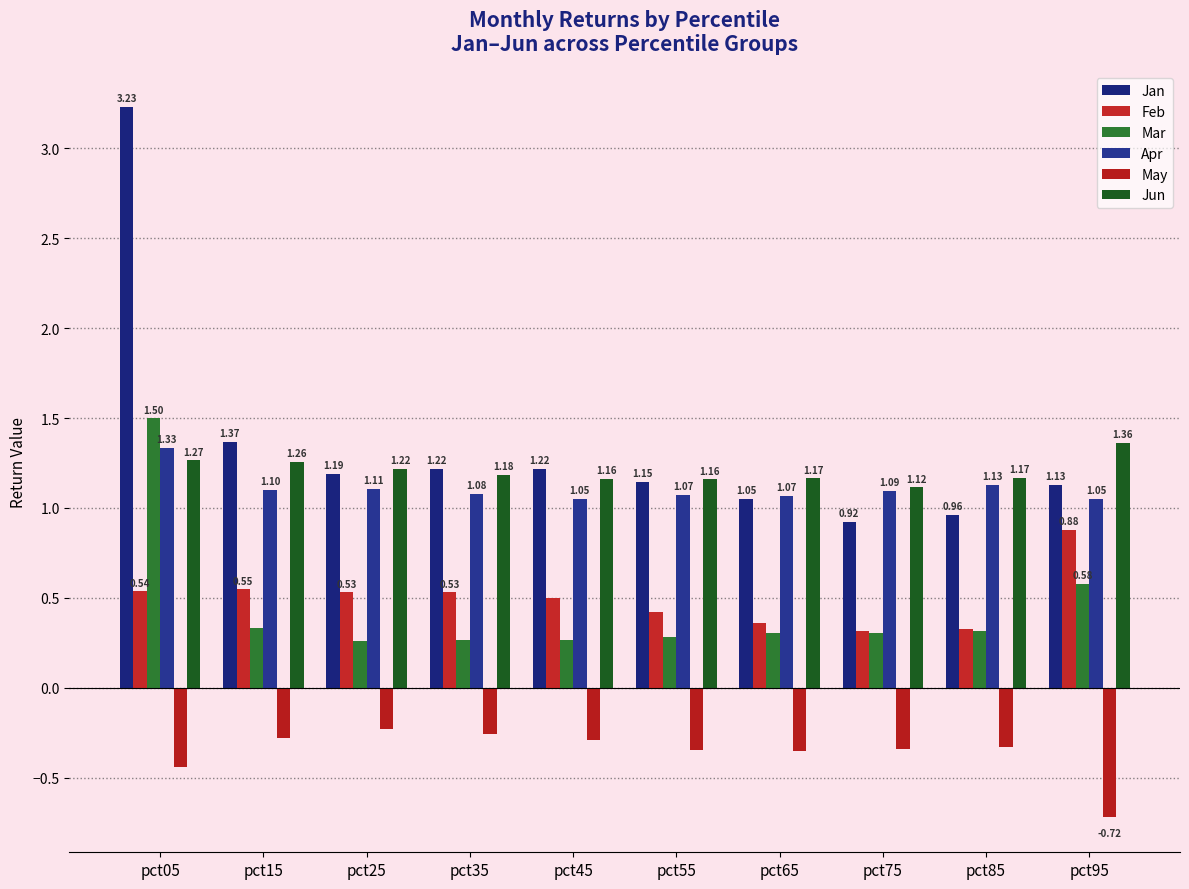

At which category is the sum across all series the highest?

pct05